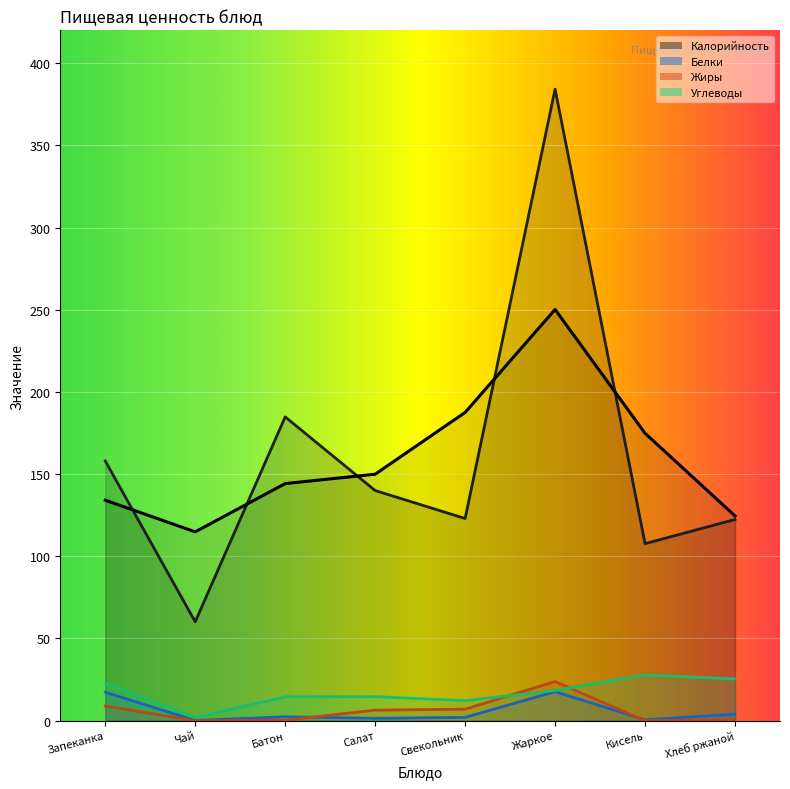

Rank the categories by Жиры value from lowest to highest.

Кисель, Чай, Батон, Хлеб ржаной, Салат, Свекольник, Запеканка, Жаркое